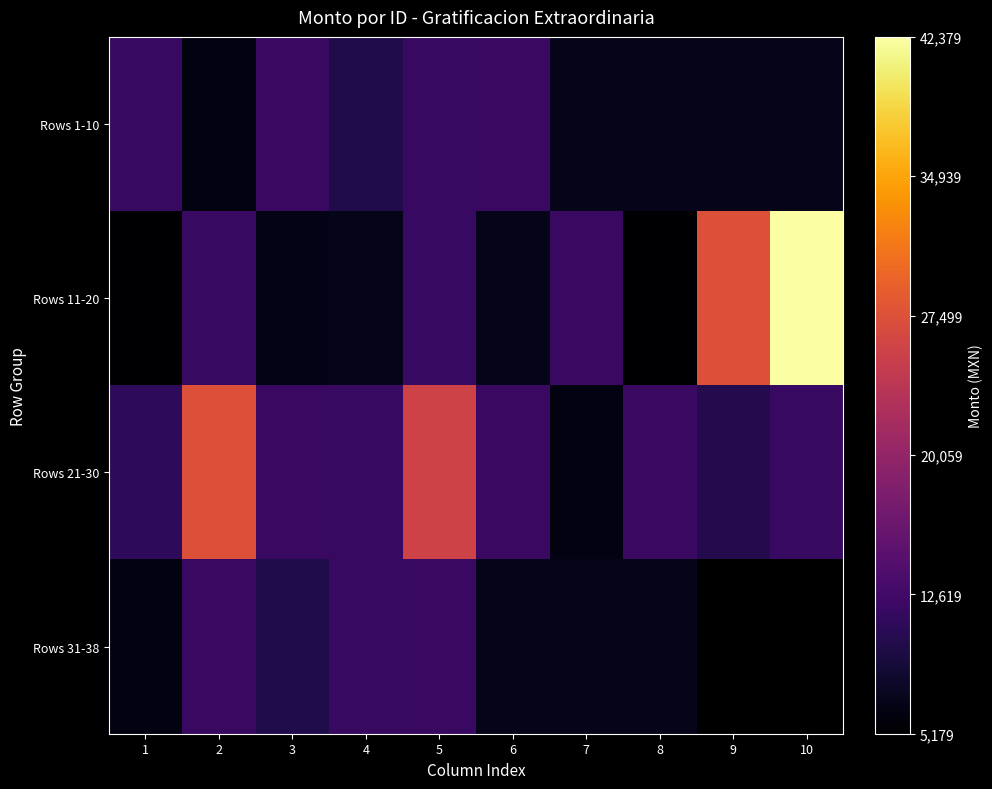

The value of Rows 11-20 at 4 is 6782.4. True or false?

True